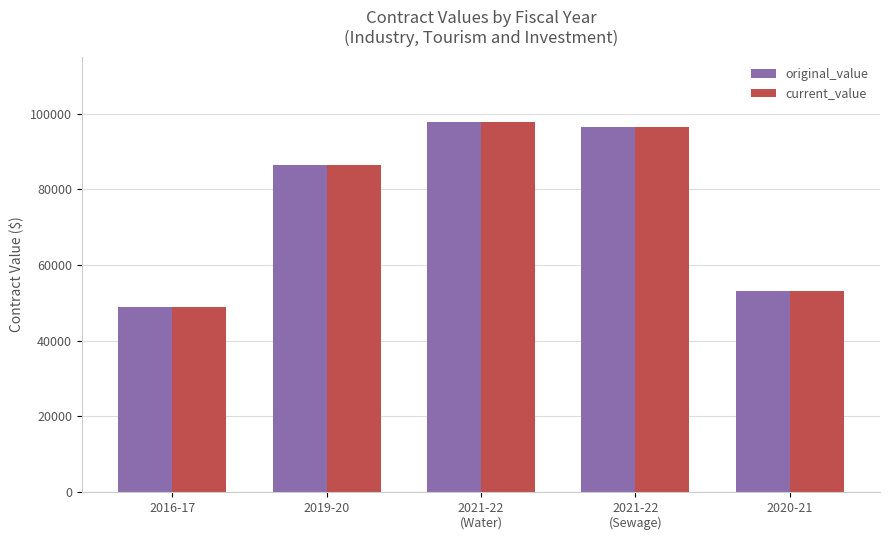

What is the average value of the current_value series?

76548.1